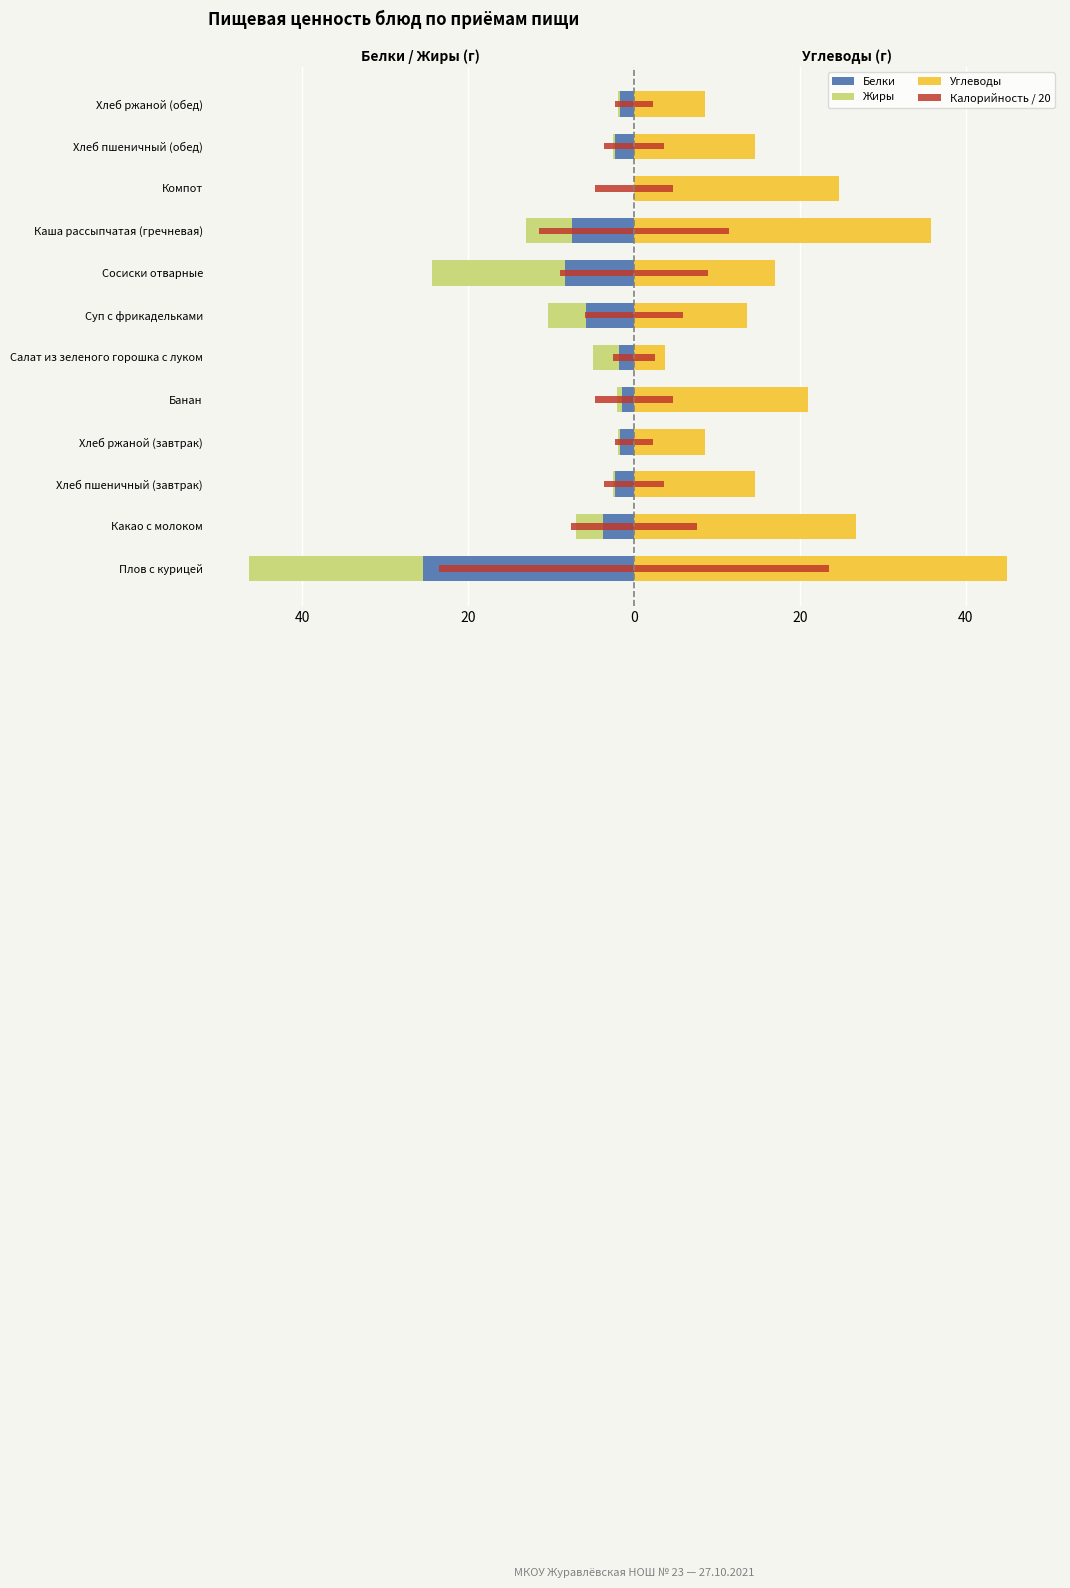

What is the average value of the Углеводы series?

19.5